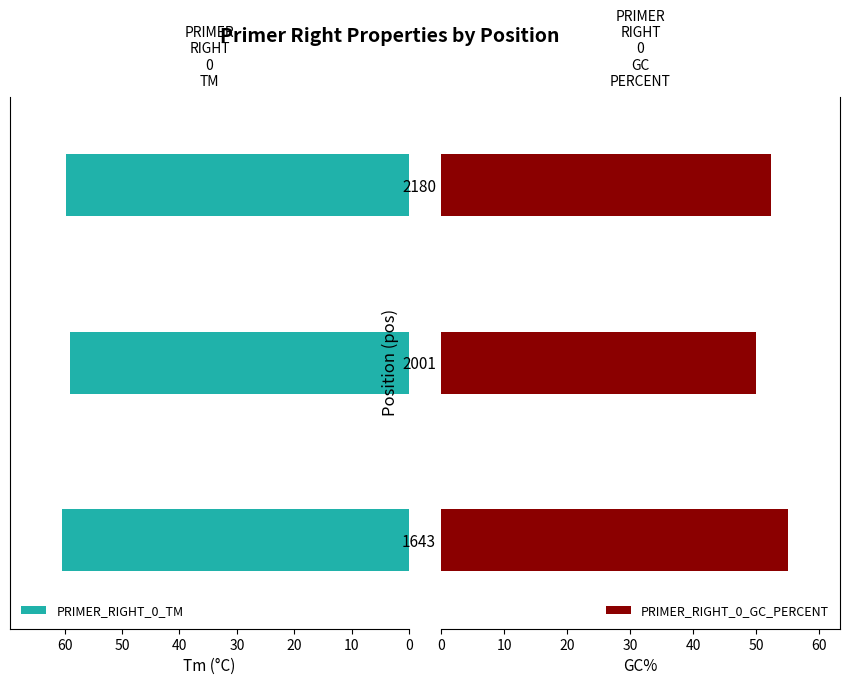

What is the sum of all PRIMER_RIGHT_0_TM values?

179.3